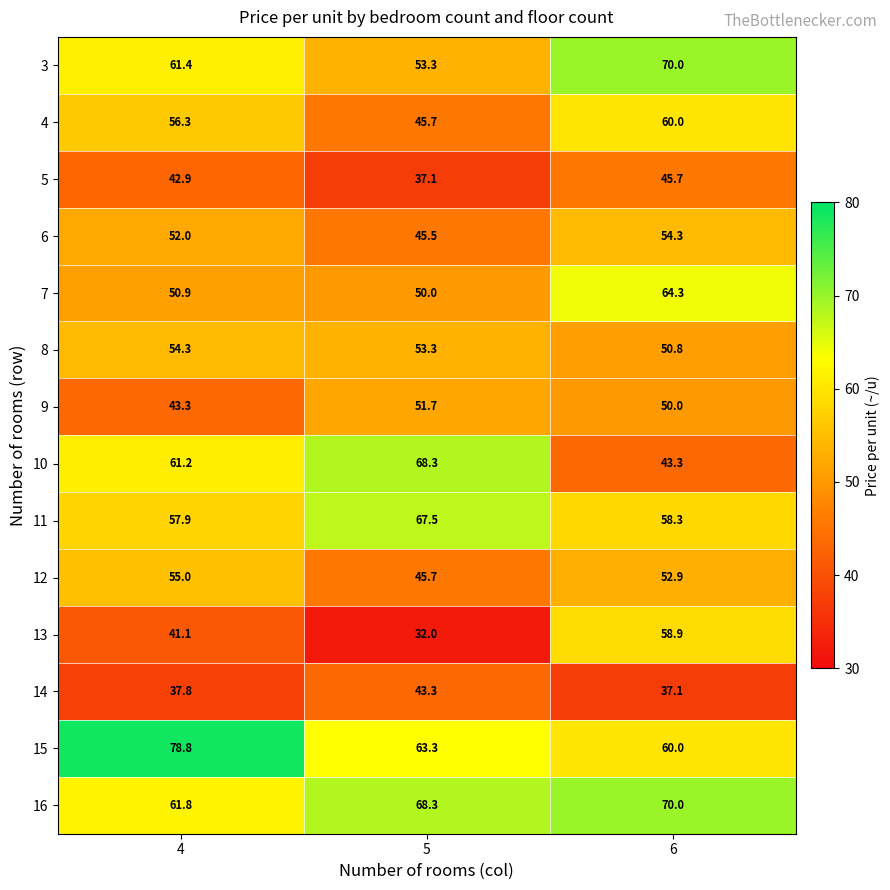

Where does the 15 series first go above 63?

4